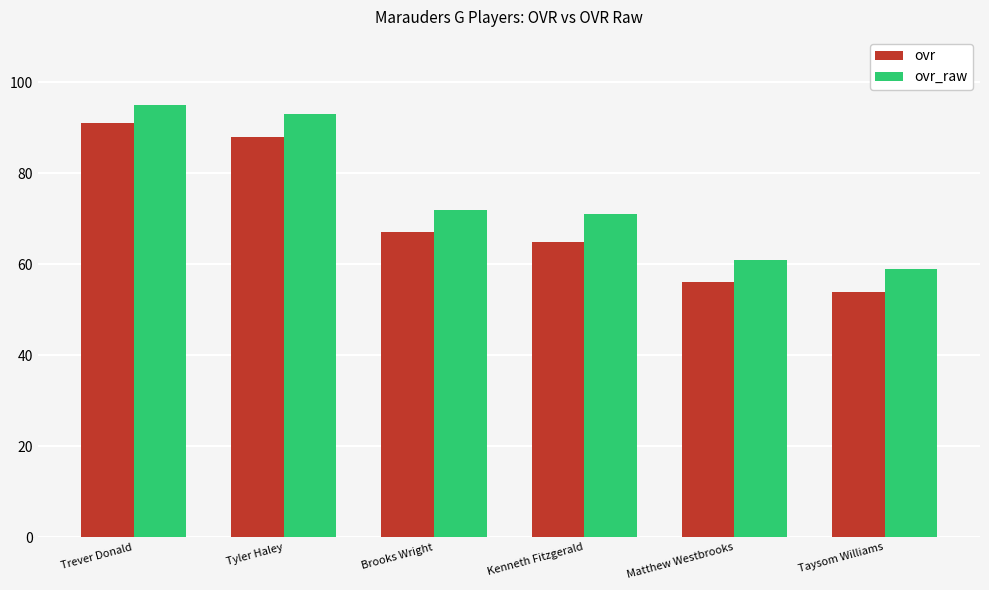

Where is ovr_raw nearest to the value 77?

Brooks Wright